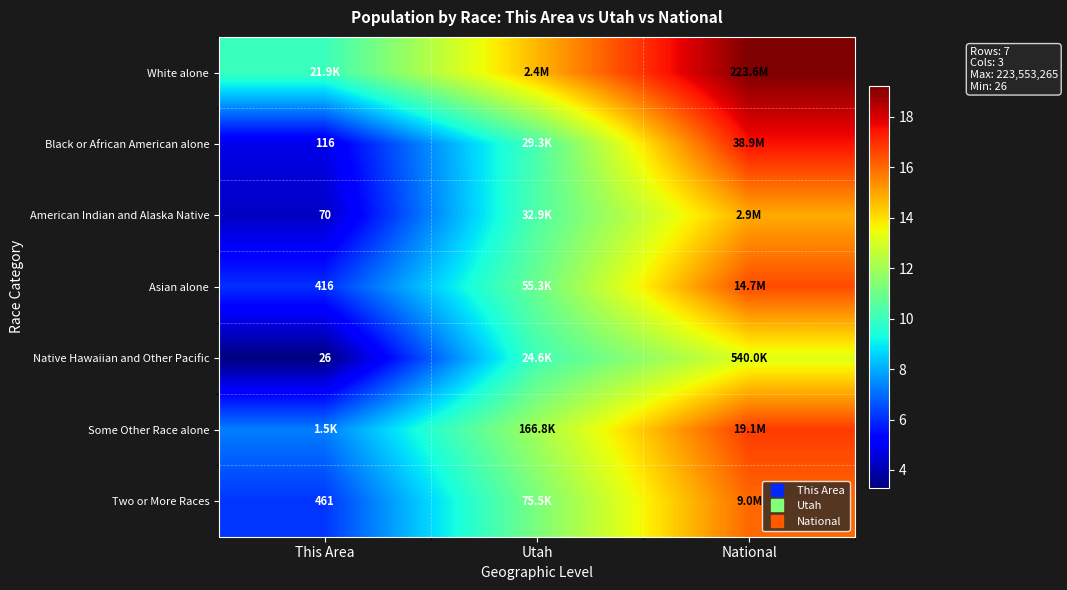

Rank the series at This Area from lowest to highest value.

Native Hawaiian and Other Pacific, American Indian and Alaska Native, Black or African American alone, Asian alone, Two or More Races, Some Other Race alone, White alone